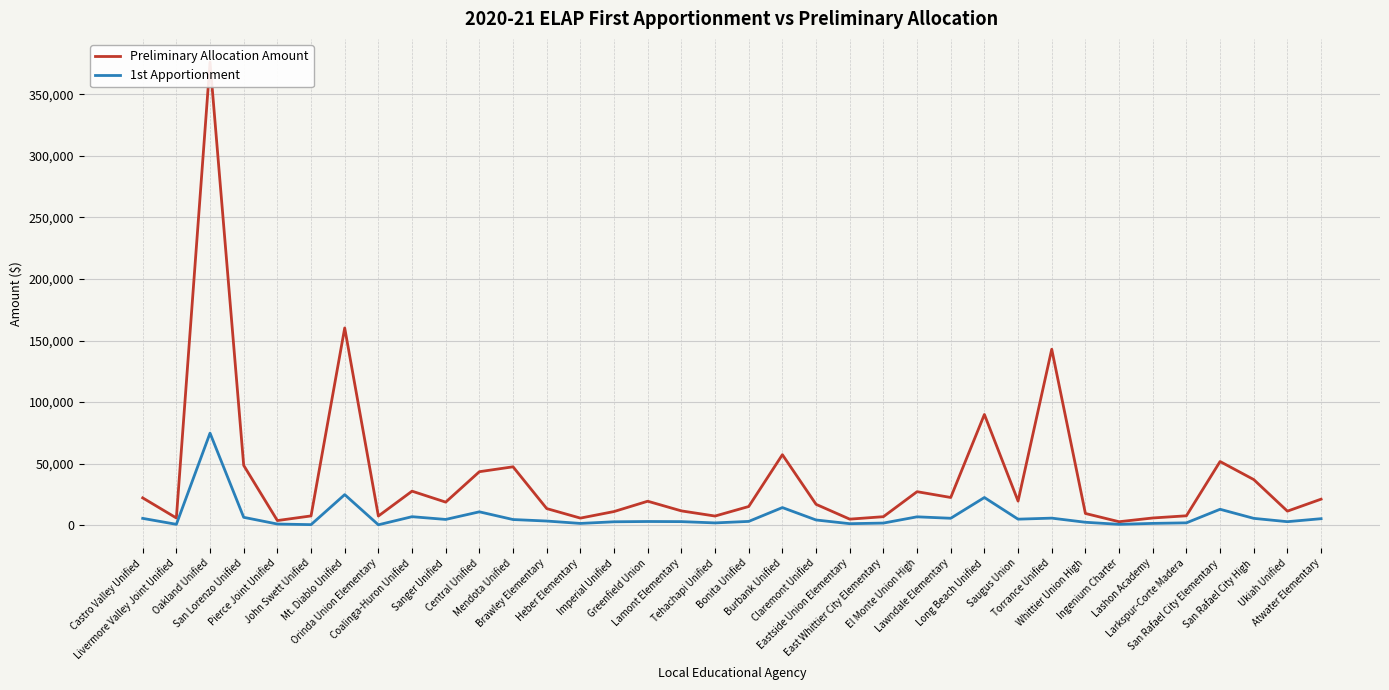

True or false: 1st Apportionment and Preliminary Allocation Amount cross at least once.

False